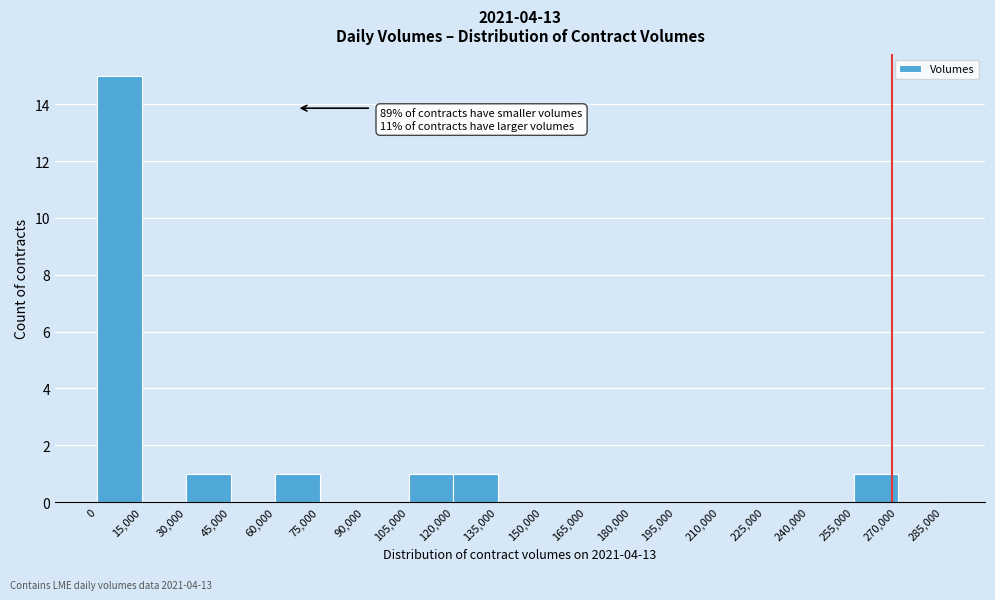

Which range on the x-axis has the tallest bar?

0 to 15,000